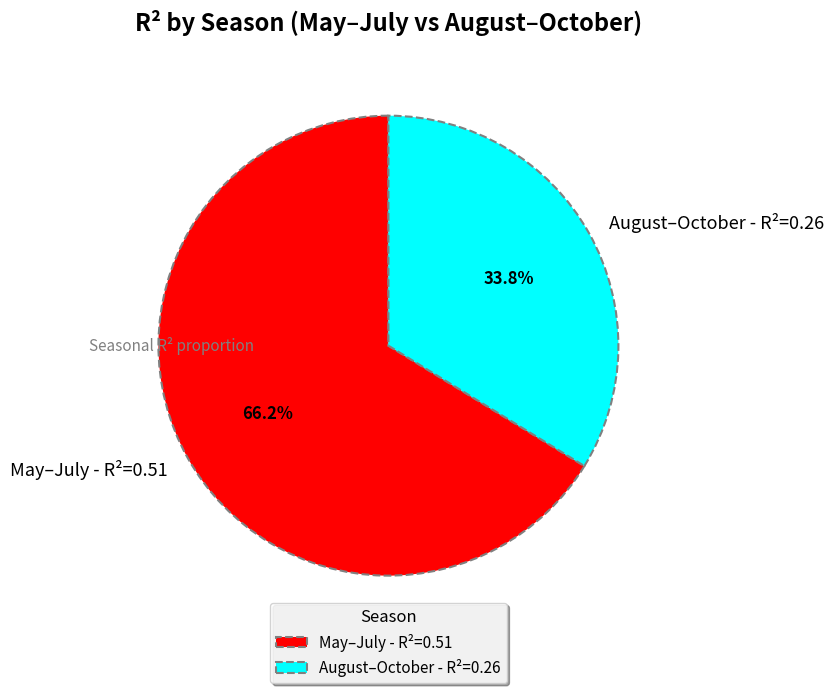

Is it true that August–October is 34% of the pie?

True